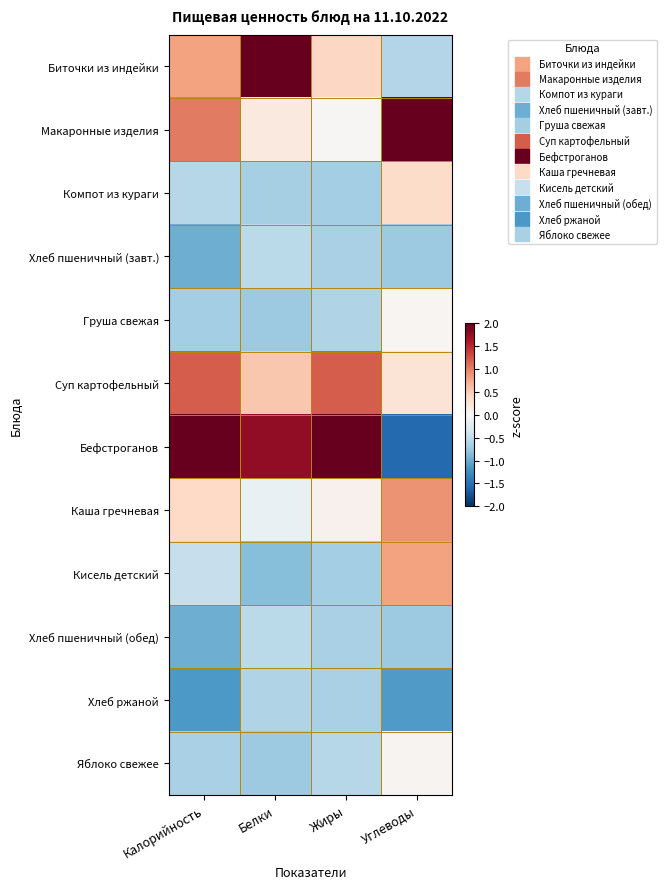

Reading right to left, list all the values displayed in this chart.

Биточки из индейки: Углеводы=-0.6	Жиры=0.4	Белки=2.3	Калорийность=0.8
Макаронные изделия: Углеводы=2.3	Жиры=0.0	Белки=0.2	Калорийность=1.0
Компот из кураги: Углеводы=0.4	Жиры=-0.7	Белки=-0.7	Калорийность=-0.6
Хлеб пшеничный (завт.): Углеводы=-0.7	Жиры=-0.6	Белки=-0.5	Калорийность=-1.0
Груша свежая: Углеводы=0.0	Жиры=-0.6	Белки=-0.7	Калорийность=-0.7
Суп картофельный: Углеводы=0.3	Жиры=1.2	Белки=0.5	Калорийность=1.2
Бефстроганов: Углеводы=-1.5	Жиры=2.7	Белки=1.8	Калорийность=2.0
Каша гречневая: Углеводы=0.9	Жиры=0.1	Белки=-0.2	Калорийность=0.4
Кисель детский: Углеводы=0.8	Жиры=-0.7	Белки=-0.8	Калорийность=-0.5
Хлеб пшеничный (обед): Углеводы=-0.7	Жиры=-0.6	Белки=-0.5	Калорийность=-1.0
Хлеб ржаной: Углеводы=-1.1	Жиры=-0.6	Белки=-0.6	Калорийность=-1.2
Яблоко свежее: Углеводы=0.1	Жиры=-0.6	Белки=-0.7	Калорийность=-0.6